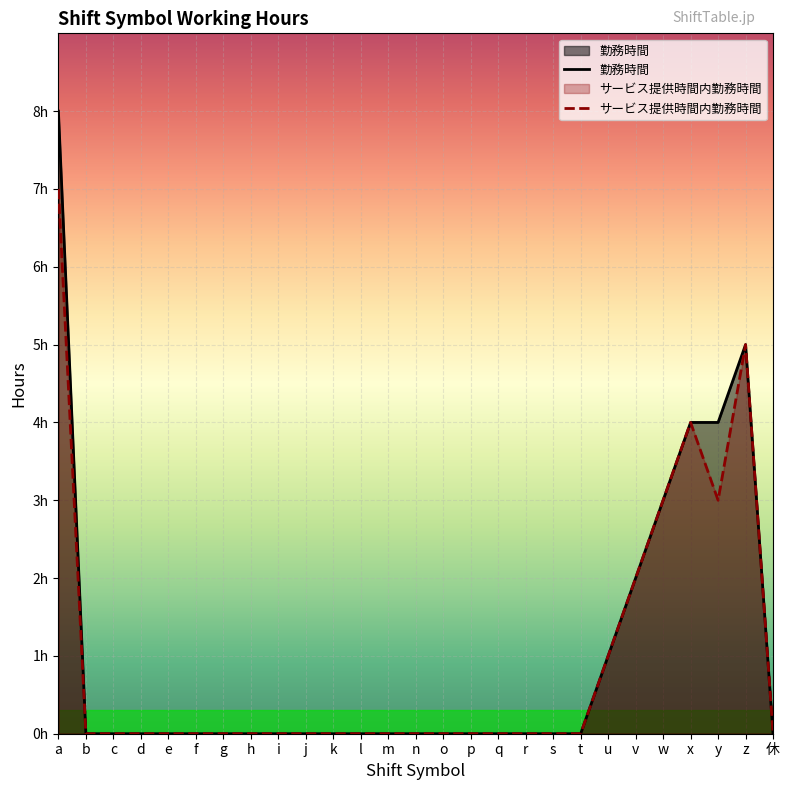

Count the number of data series in this chart.

2